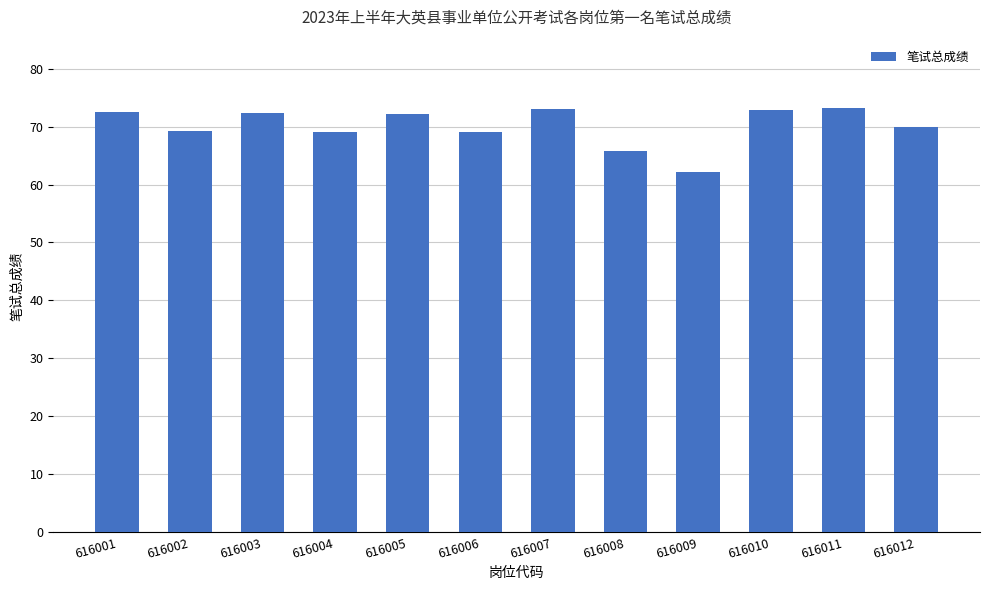

What is the difference between the maximum and second lowest values?

7.4